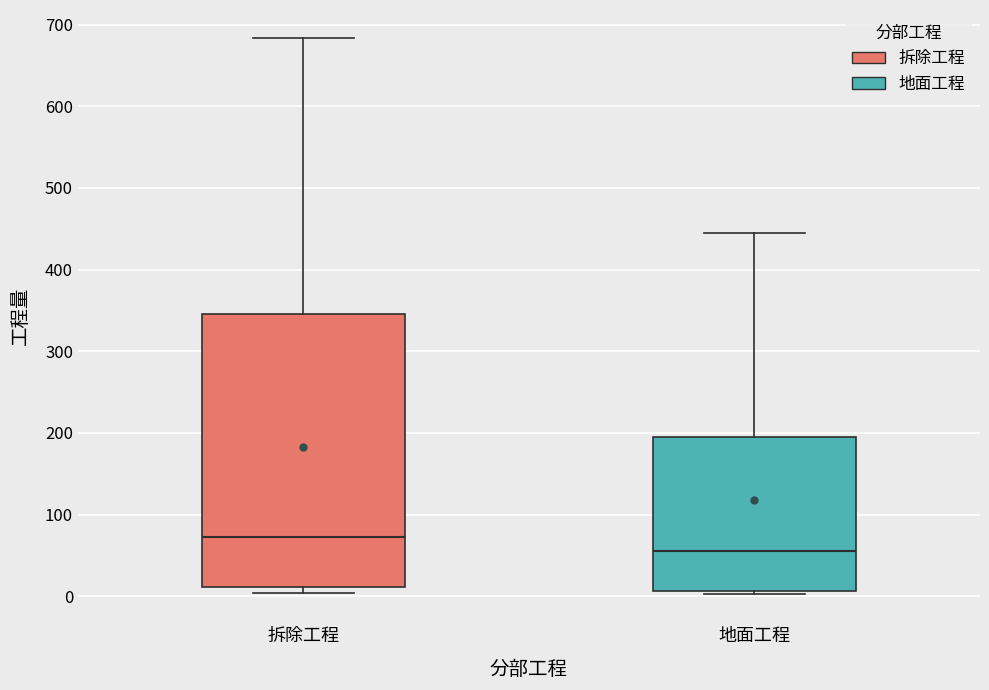

Which box's median line is the highest?

拆除工程